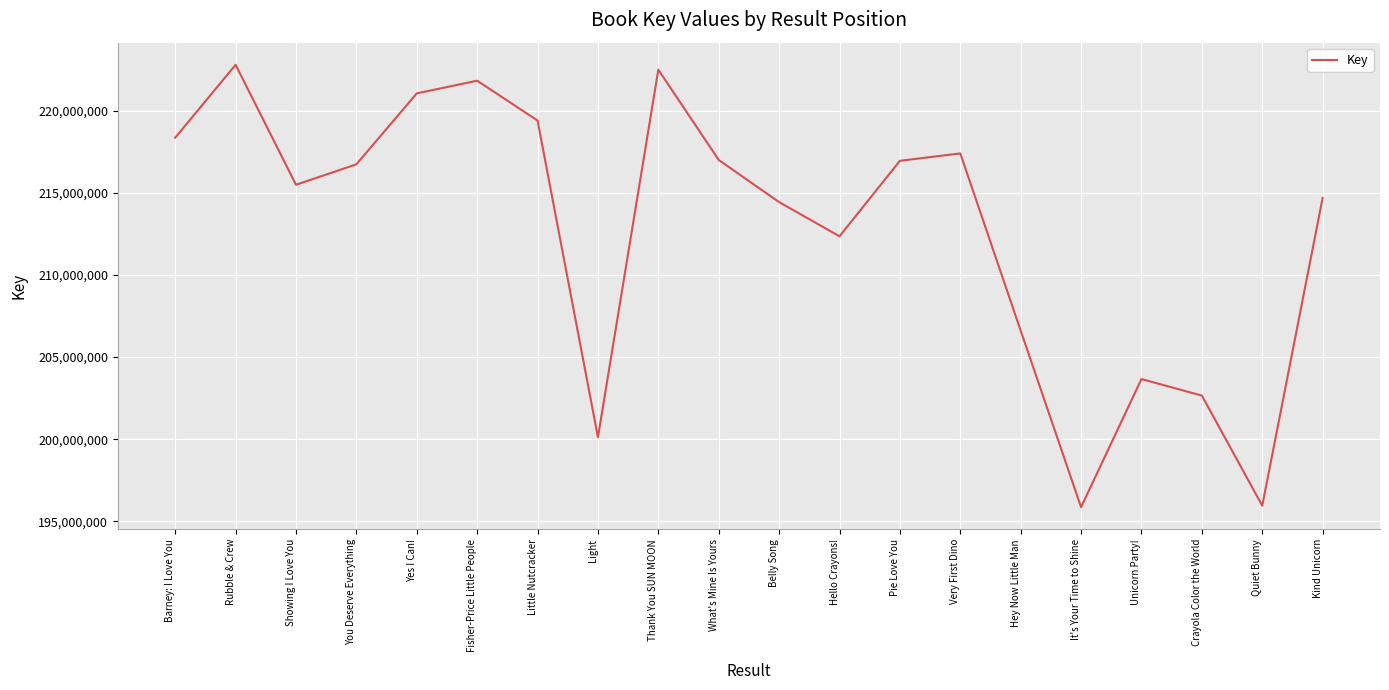

What is the average value?

212791708